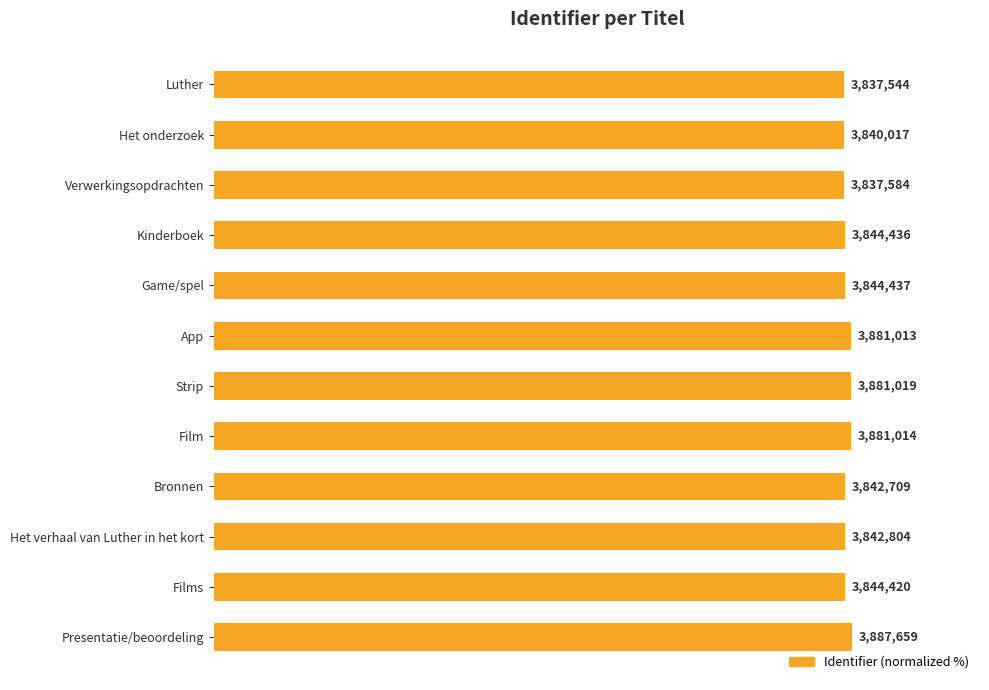

Are the bars grouped side by side (vs. stacked)?

No